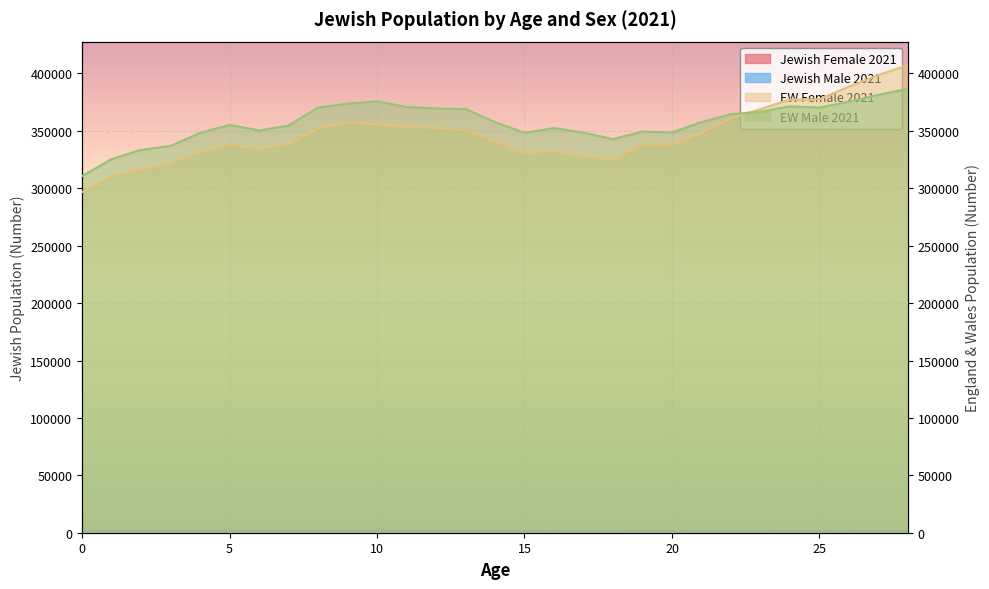

In EW Female 2021, how many points are higher than both neighbors (excluding endpoints)?

4